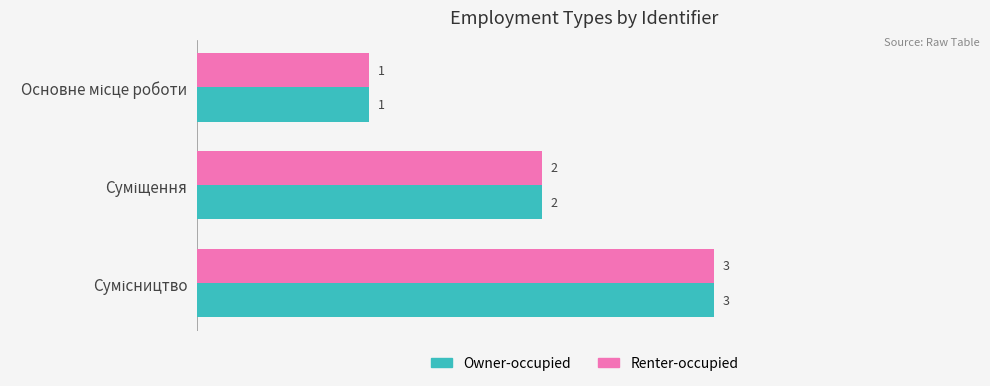

What is the sum of all Renter-occupied values?

6